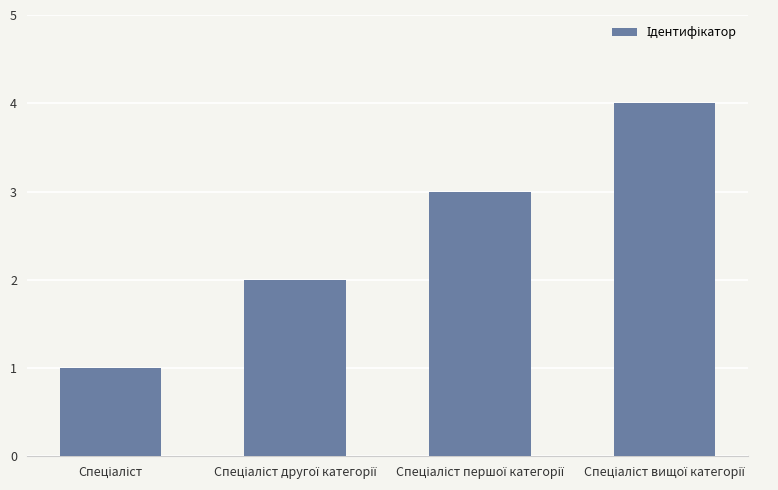

Count the number of categories in the chart.

4